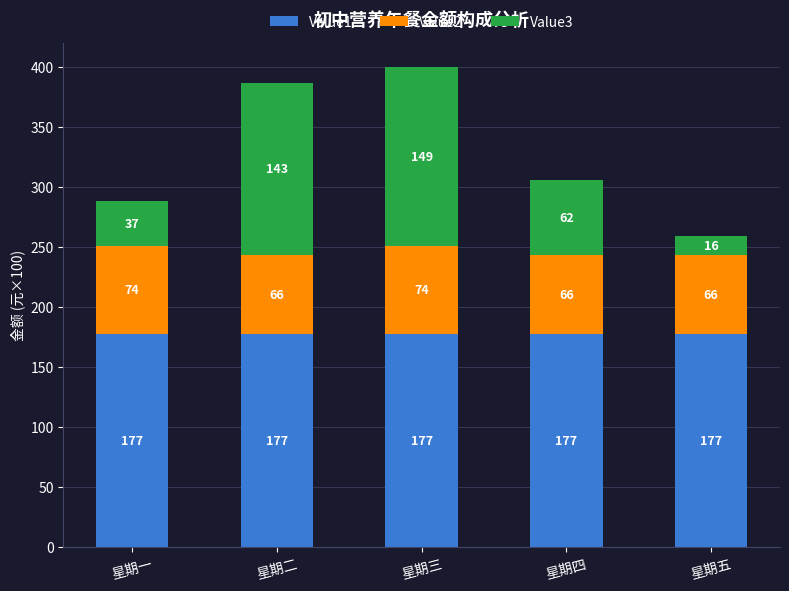

Is it true that Value1 equals 177.0 at 星期二?

True